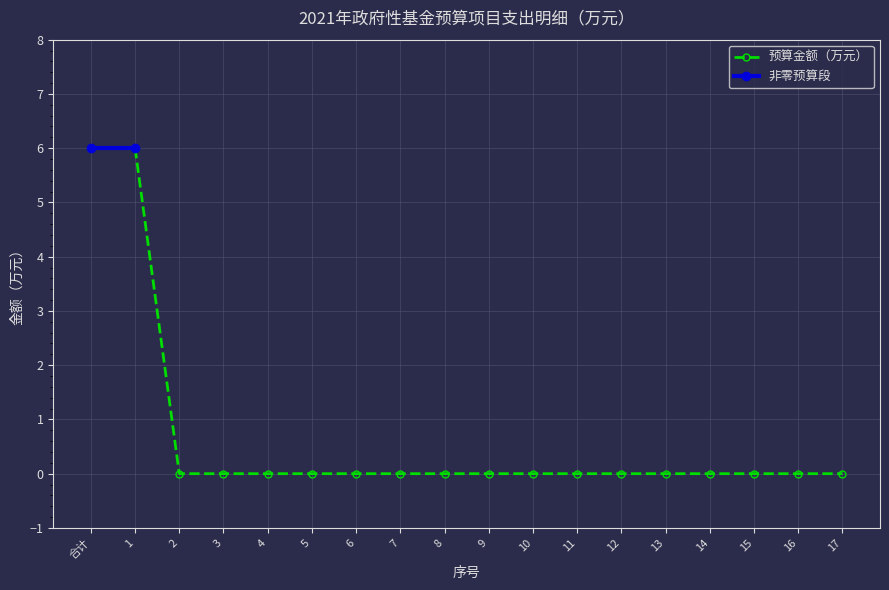

The chart shows a value of 0 at 13. True or false?

True